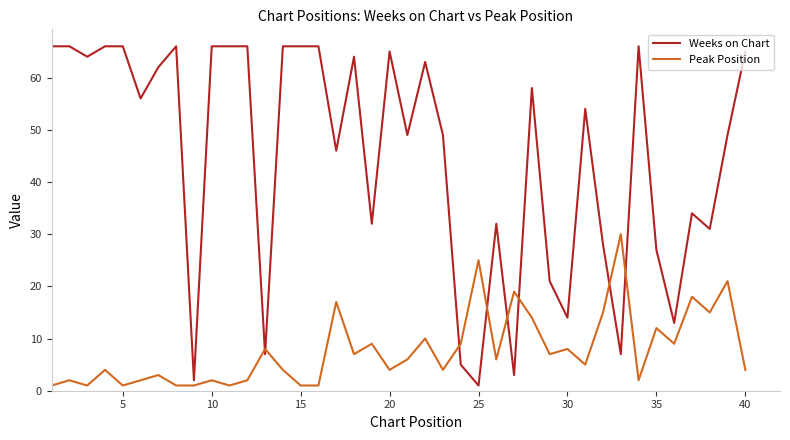

True or false: Weeks on Chart and Peak Position intersect in this chart.

True